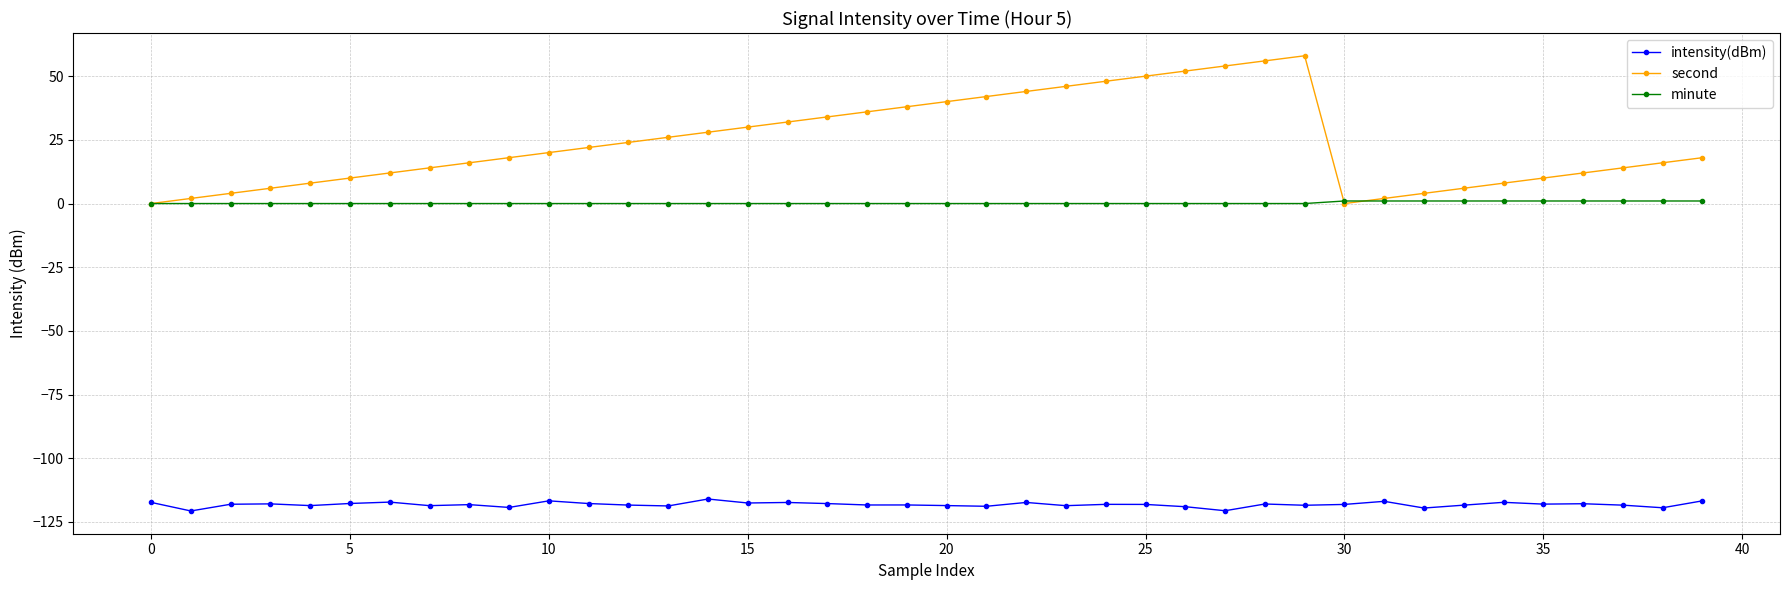

What is the difference between the maximum and minimum values in the second series?

58.0